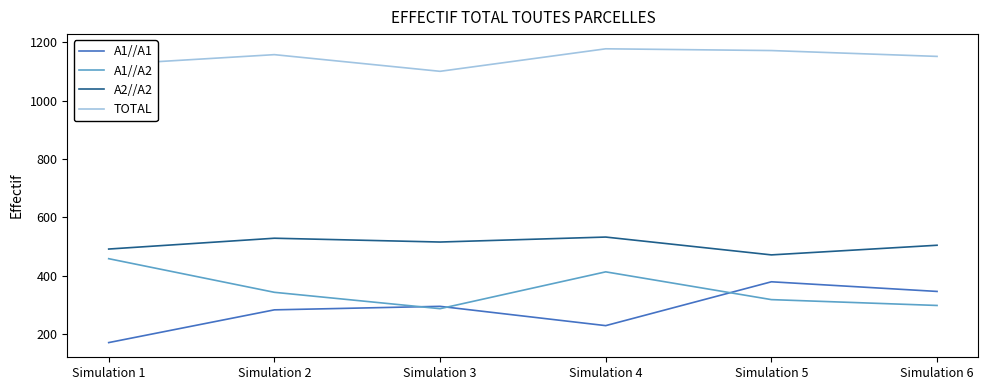

How many distinct data groups are displayed?

4